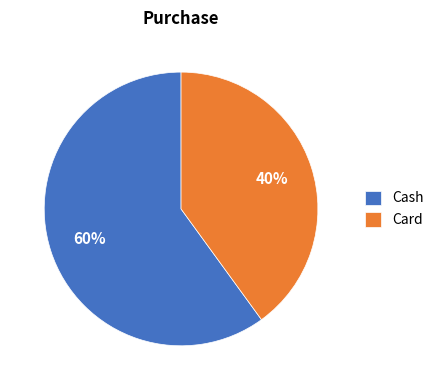

To the nearest percent, what is the combined percentage of Cash and Card?

100%